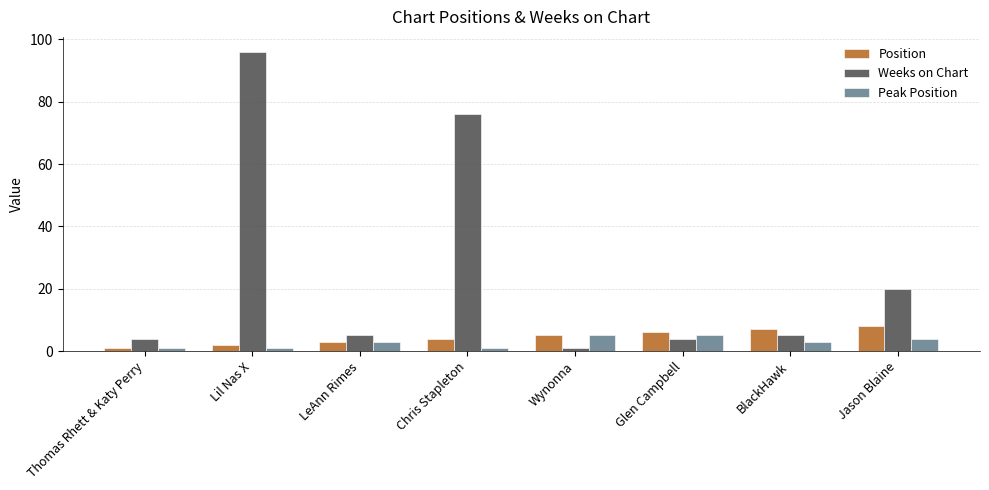

Which series has the widest spread of values?

Weeks on Chart